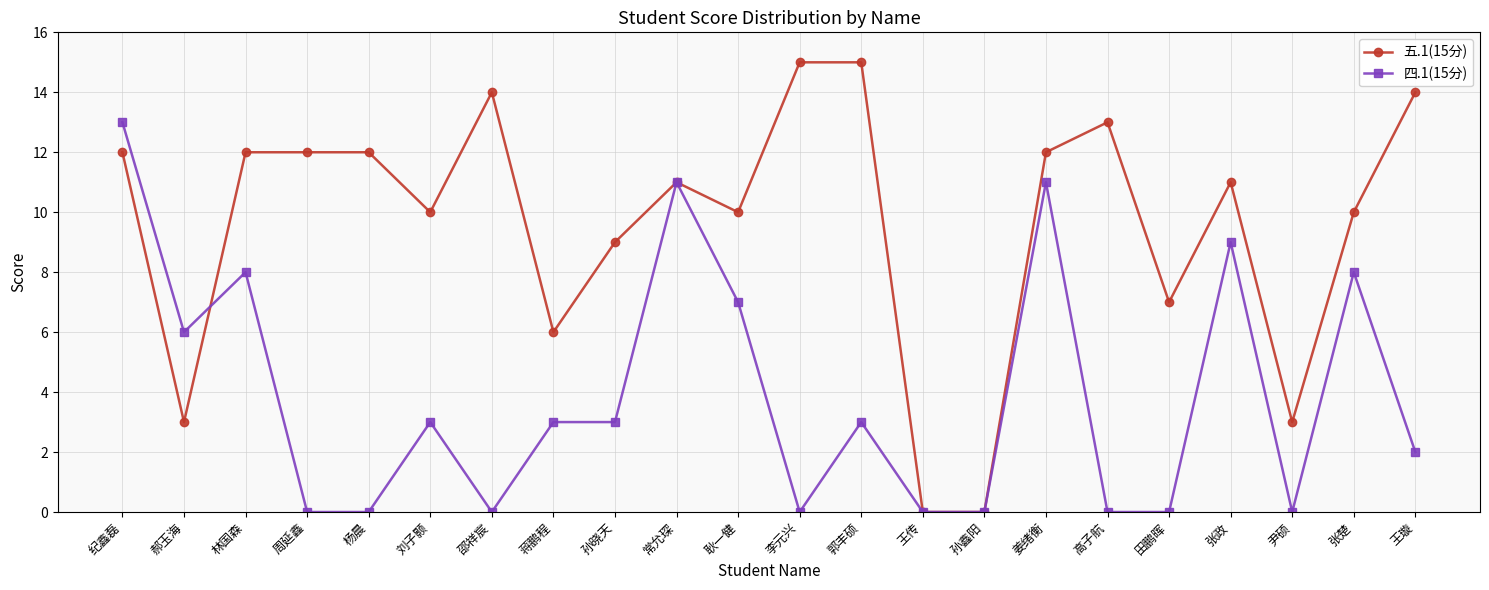

What position from the left is 张楚?

21